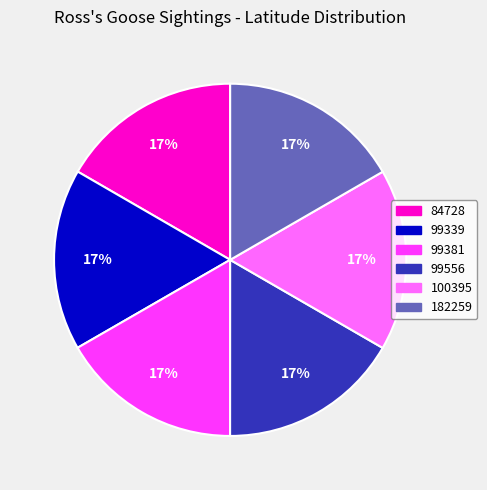

What is the ratio of the value at 99556 to the value at 100395?

1.0